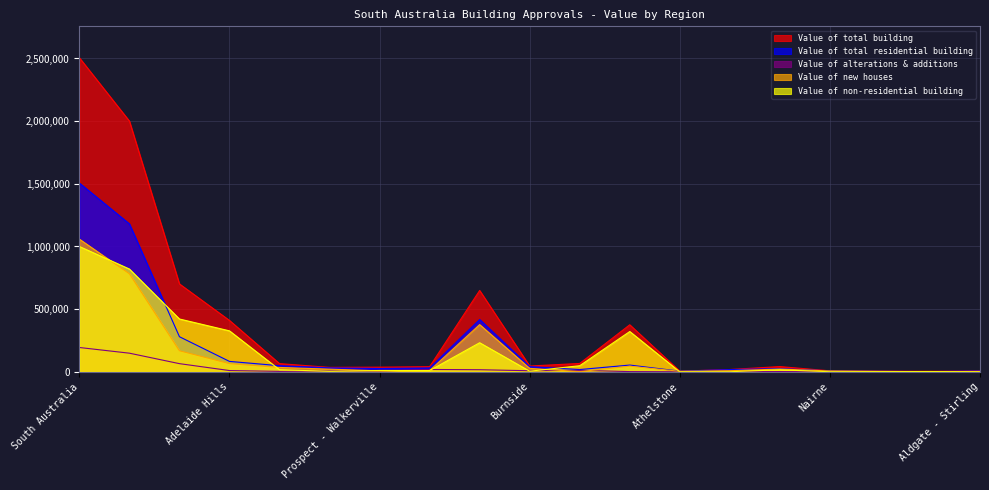

Does the chart display data point markers on the line(s)?

No